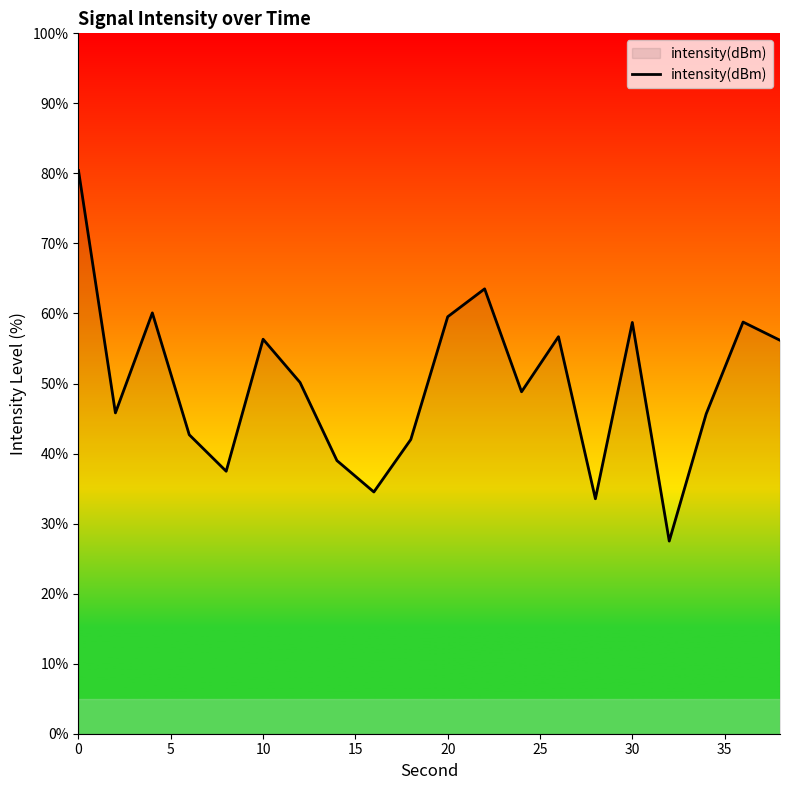

What is the difference between the maximum and minimum values?

52.9